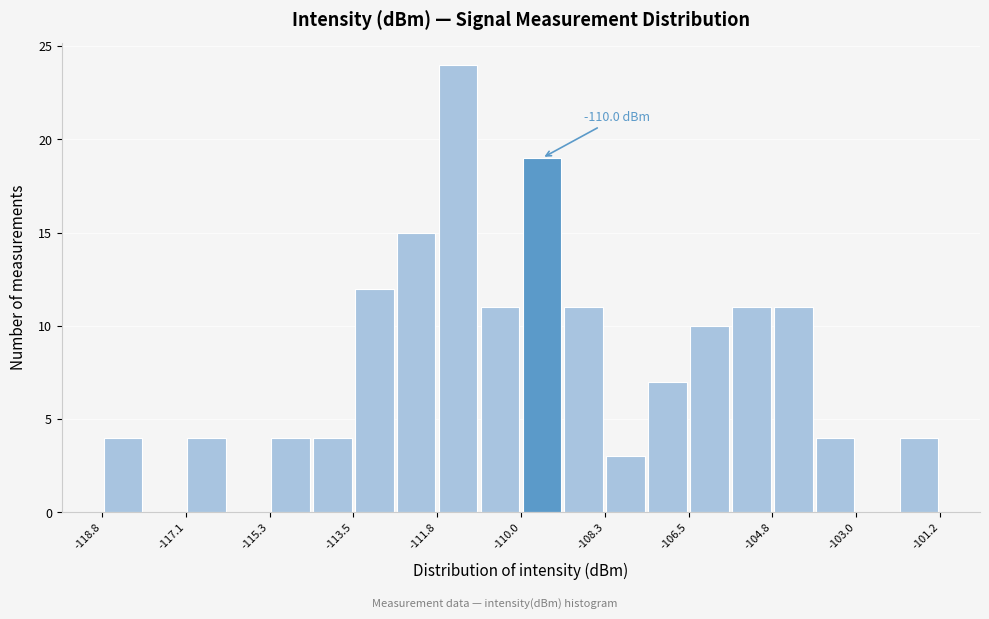

Over which range of the x-axis is the bar tallest?

-111.8 to -111.0